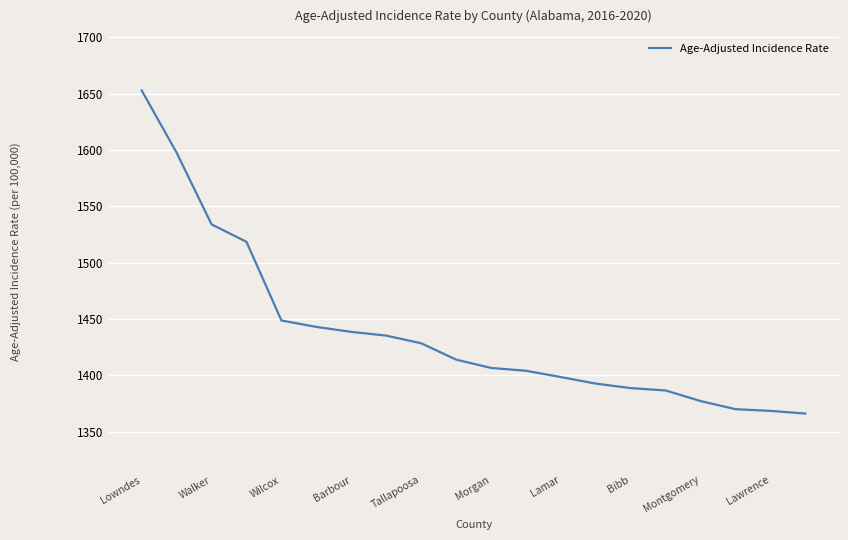

What is the greatest value displayed?

1652.8